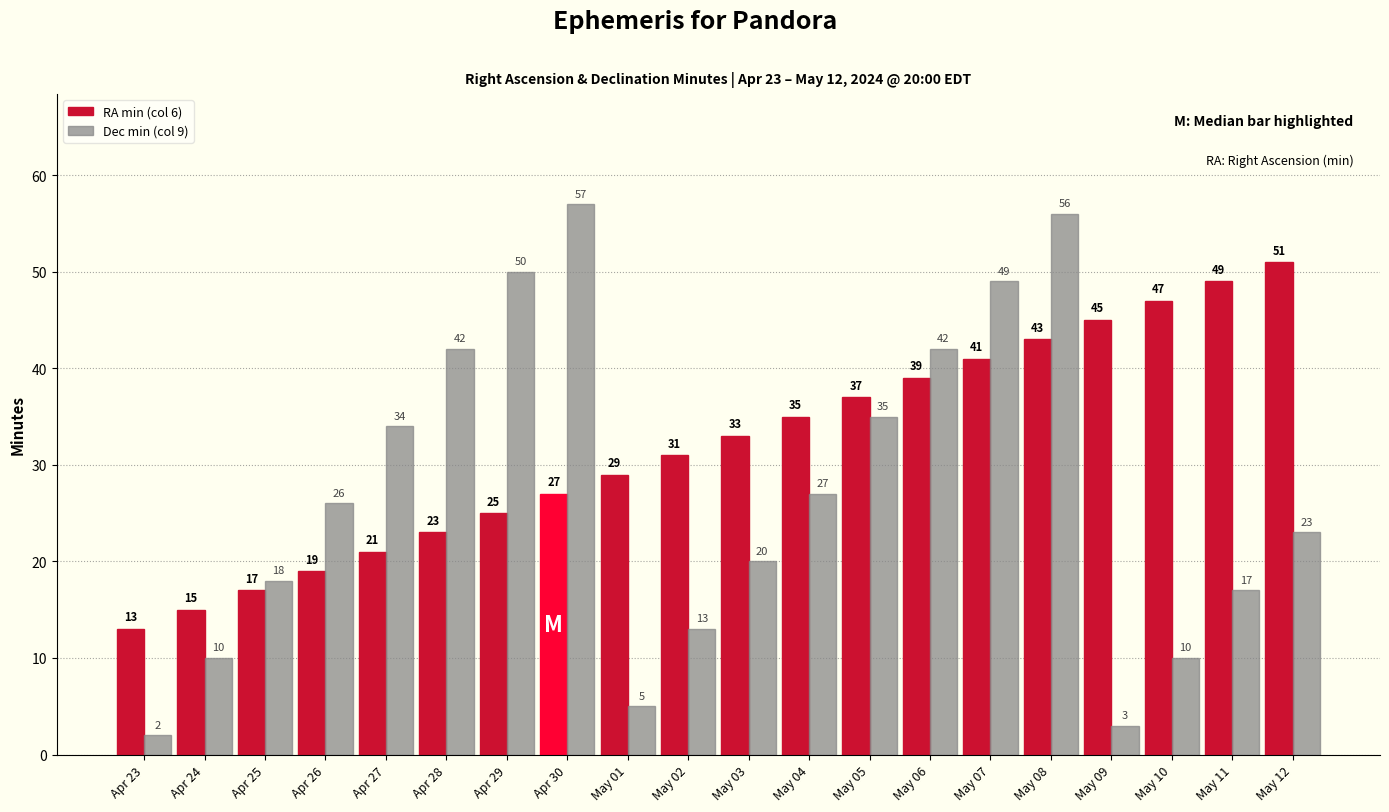

Reading left to right, list all the values displayed in this chart.

RA min (col 6): 13	15	17	19	21	23	25	27	29	31	33	35	37	39	41	43	45	47	49	51
Dec min (col 9): 2	10	18	26	34	42	50	57	5	13	20	27	35	42	49	56	3	10	17	23